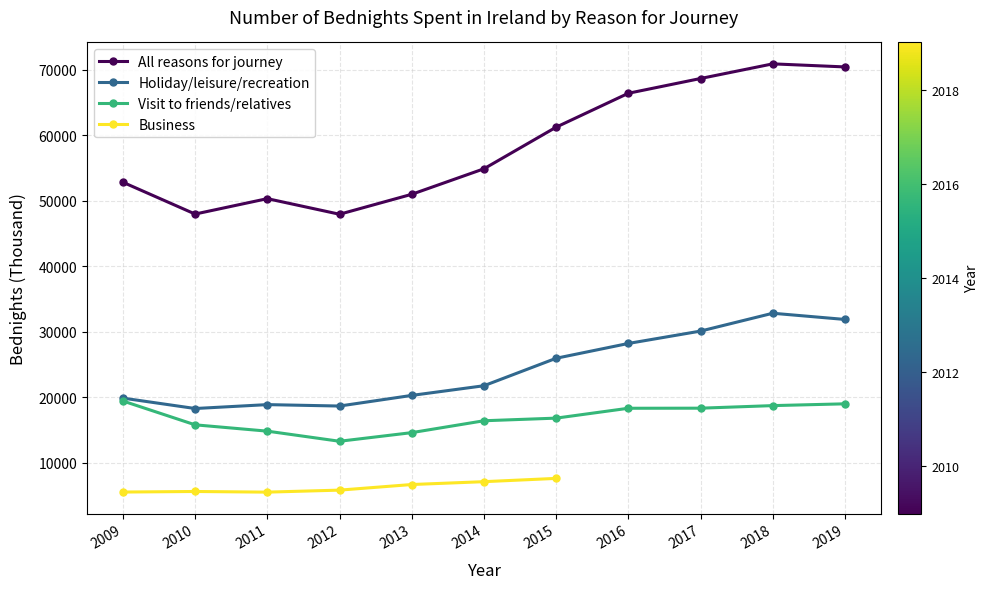

What is the sum of all Holiday/leisure/recreation values?

266909